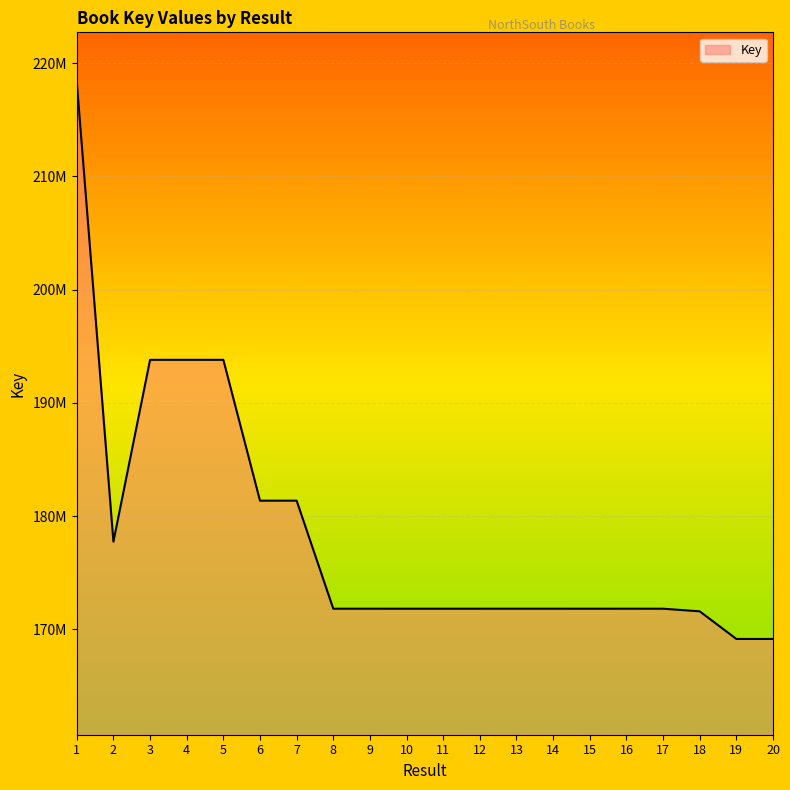

Where does the data first go above 171825674?

1